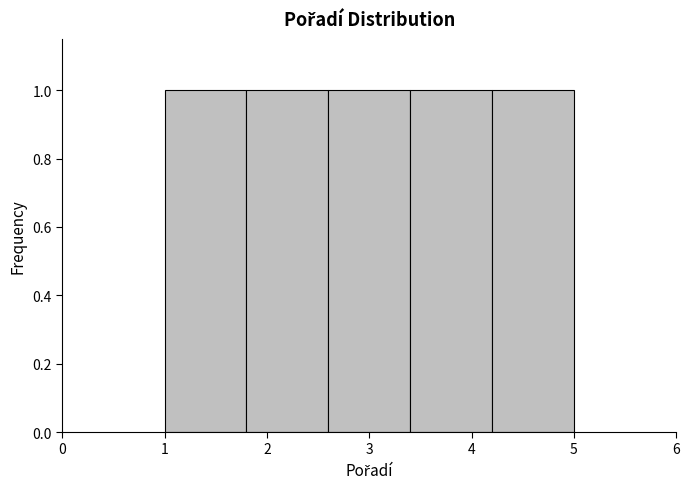

Reading left to right, list every bar in this chart as the range it spans on the x-axis followed by its height. The values are not printed on the chart, so give them approximately, as read against the axis.

1.0 to 1.8: 1
1.8 to 2.6: 1
2.6 to 3.4: 1
3.4 to 4.2: 1
4.2 to 5.0: 1